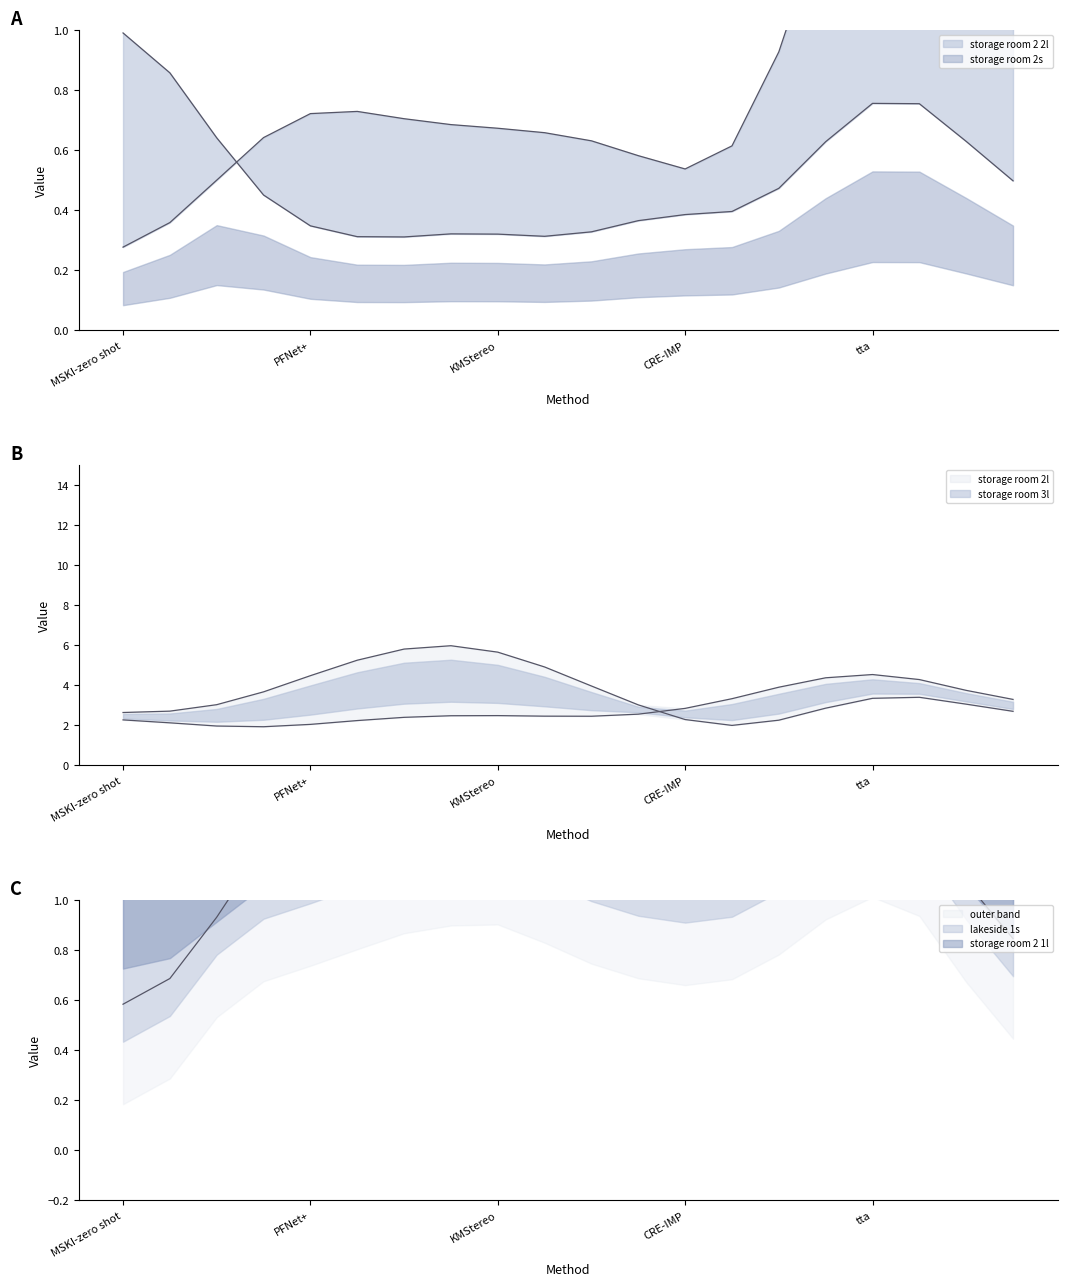

True or false: storage room 2l has a value of 0.5 at CASnet.

True